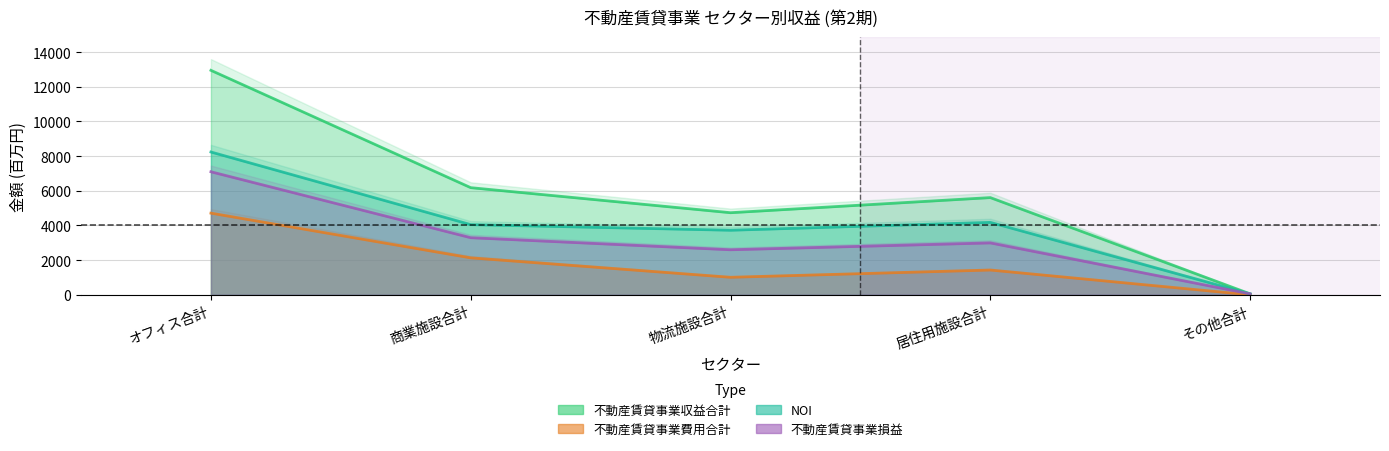

What is the lowest value of the NOI series?

54.8